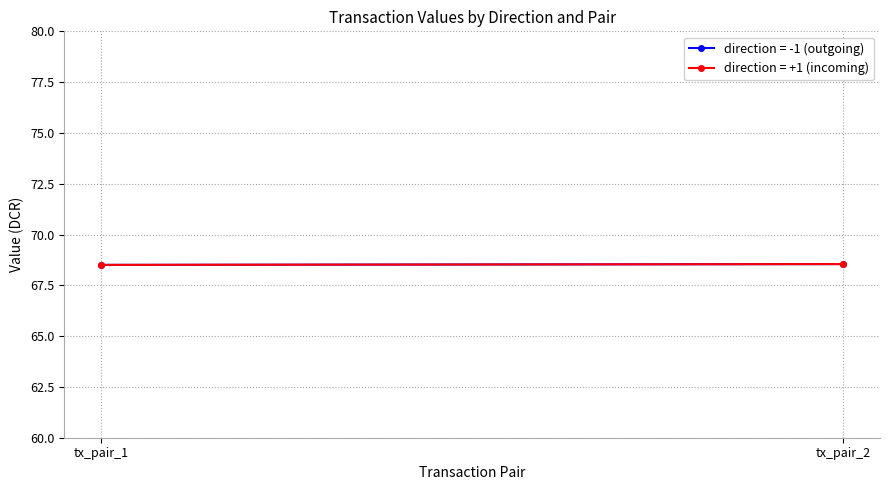

Rank the categories by direction=+1 (value) value from lowest to highest.

0, 1